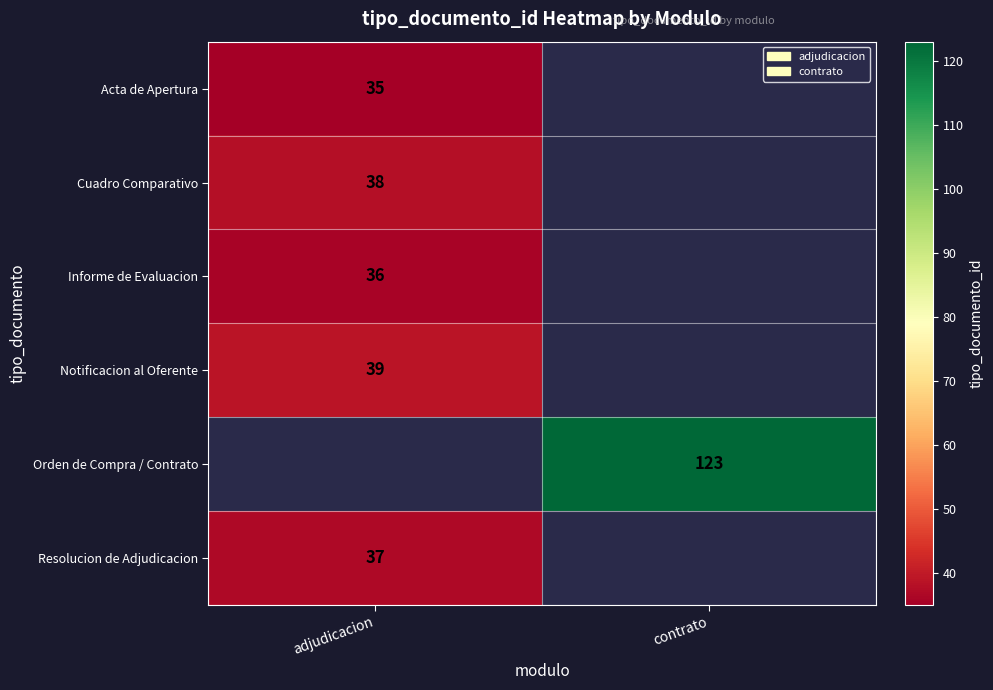

Is the value of Notificacion al Oferente at adjudicacion greater than the value of Acta de Apertura at adjudicacion?

Yes